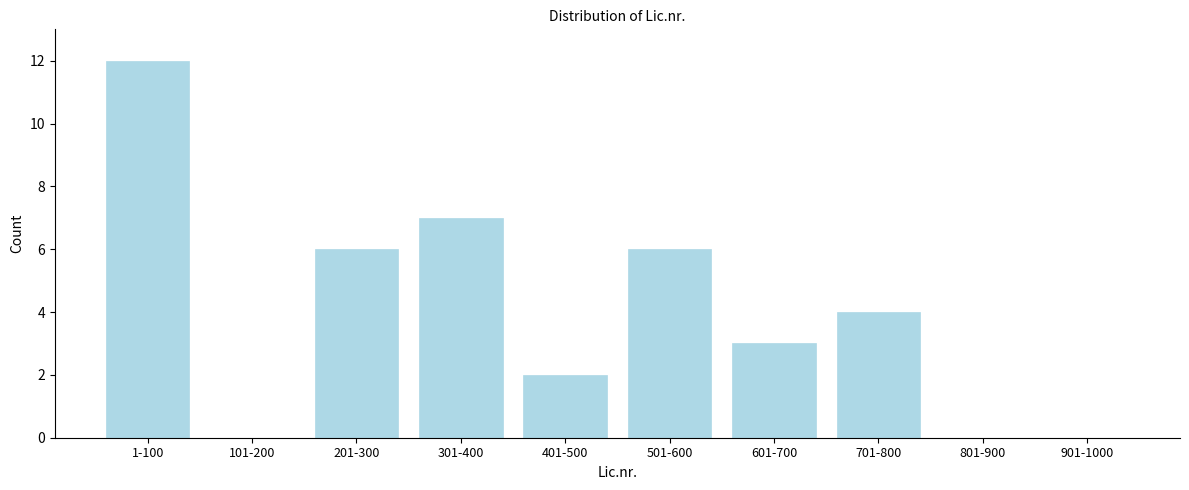

Reading left to right, extract all data points from this chart.

1-100=12	101-200=0	201-300=6	301-400=7	401-500=2	501-600=6	601-700=3	701-800=4	801-900=0	901-1000=0